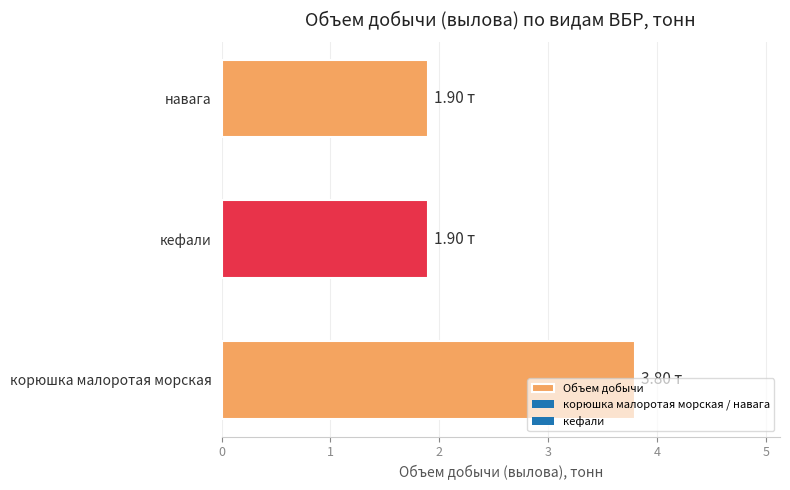

Approximately how many times larger is the value at корюшка малоротая морская compared to кефали?

2.0